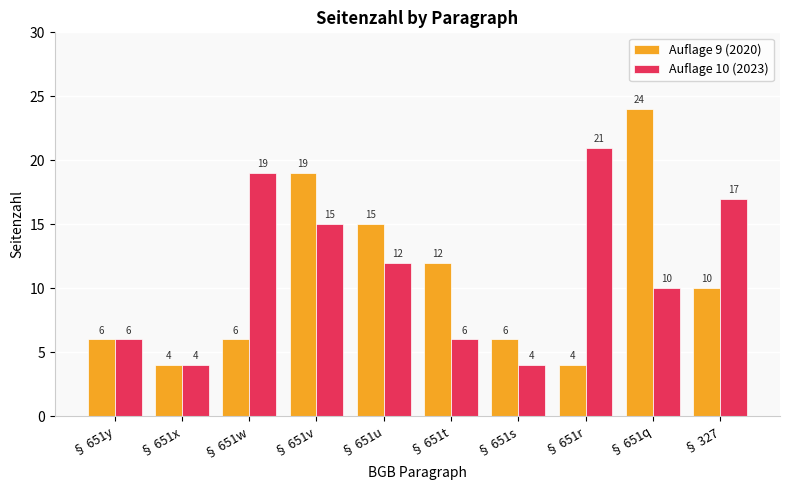

At which label is Auflage 10 (2023) closest to 12?

§ 651u